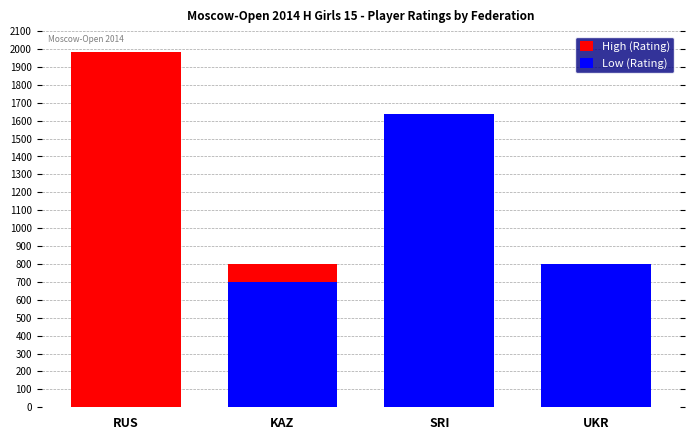

Is it true that High (Rating) equals 1635 at SRI?

True